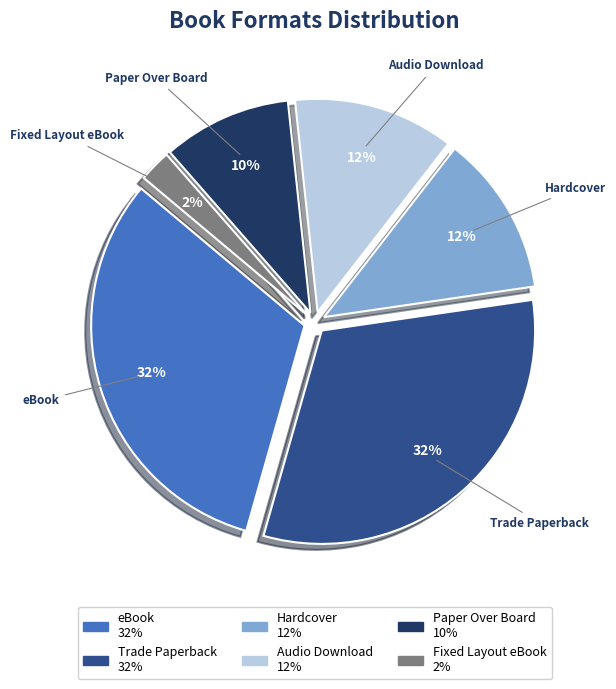

Is there any slice that represents more than half of the pie?

No